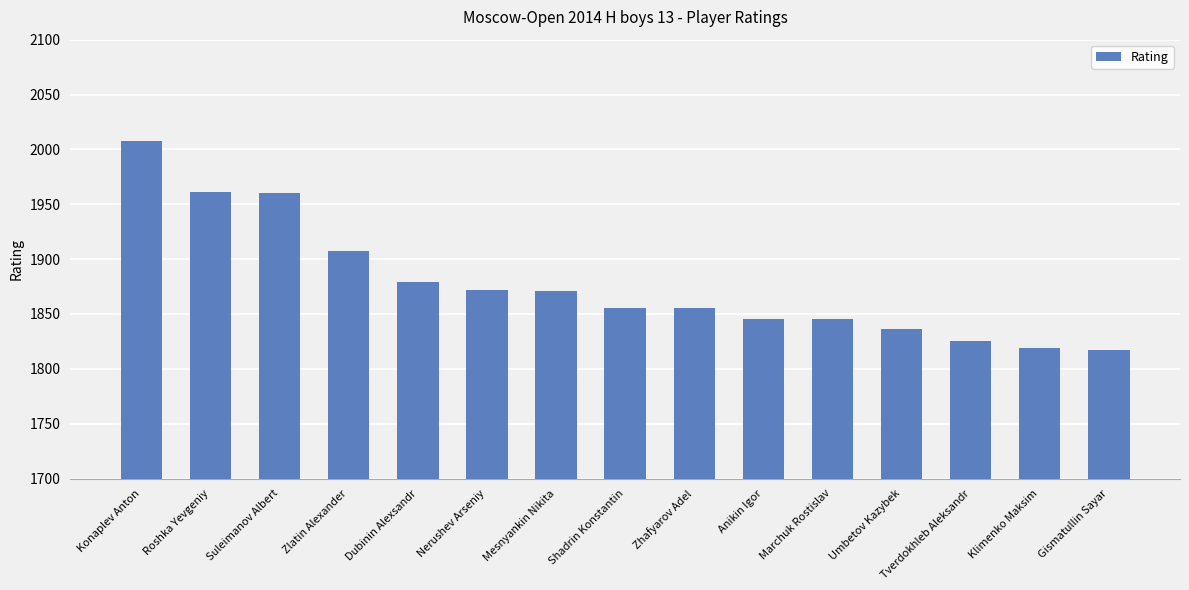

What is the greatest value displayed?

2008